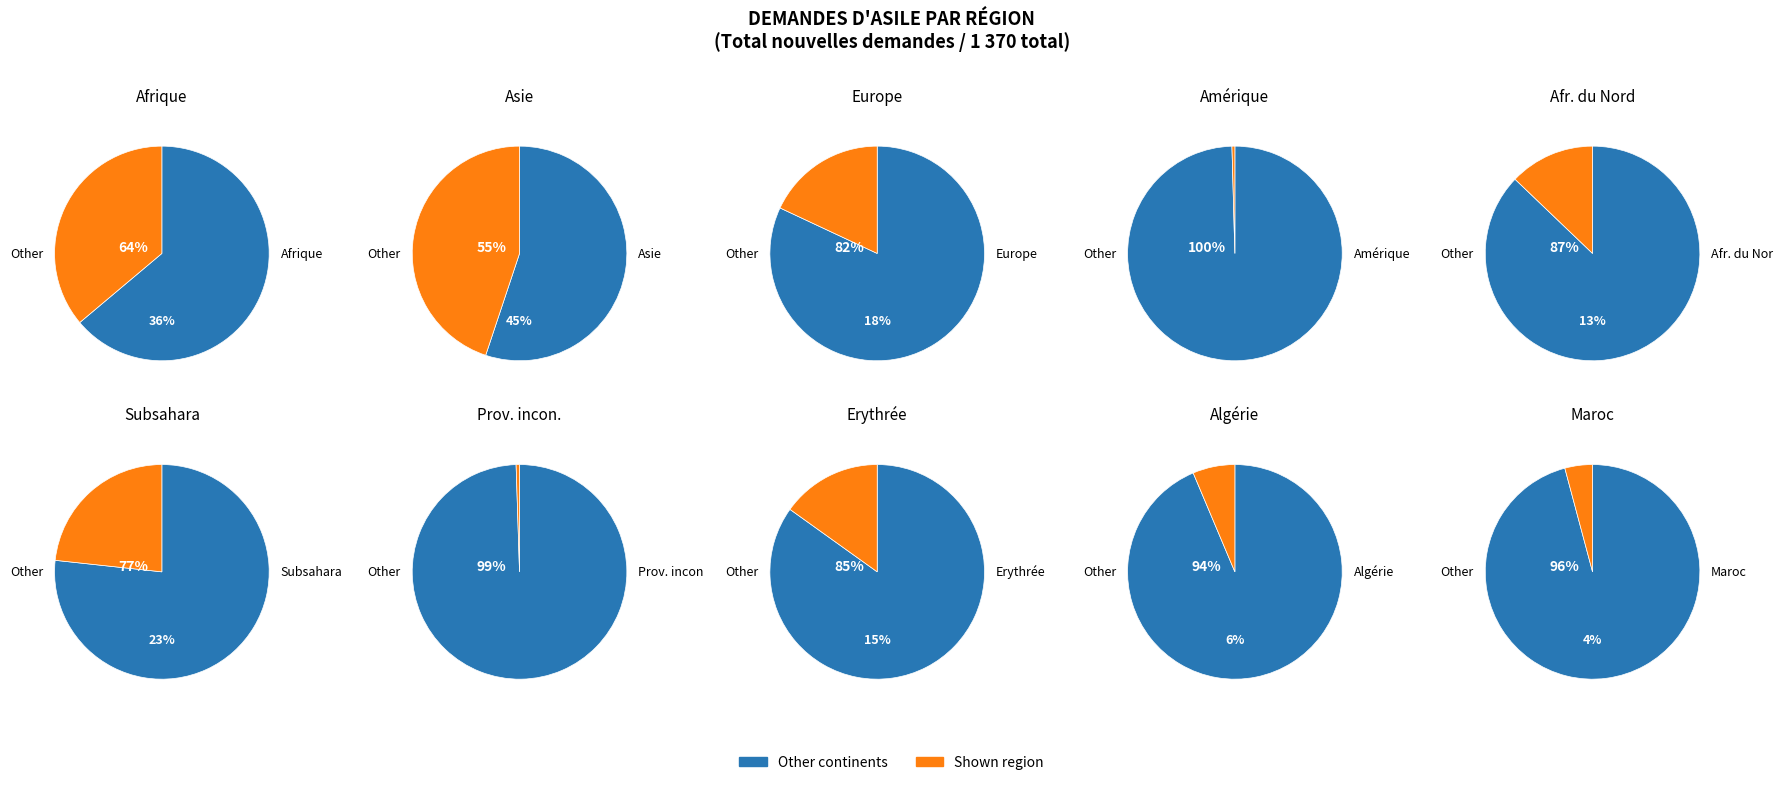

Is it true that Amérique is 0% of the pie?

True